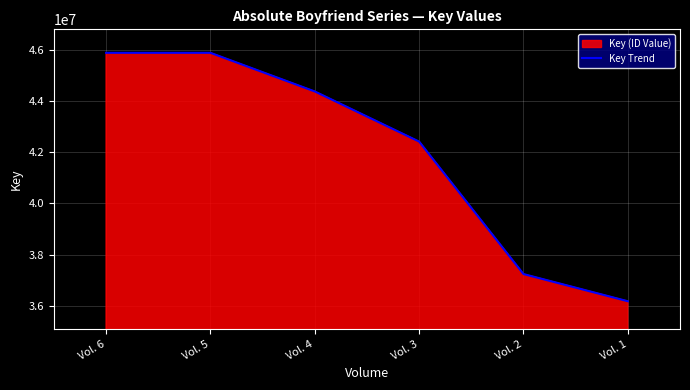

What is the ratio of the value at Vol. 3 to the value at Vol. 1?

1.2